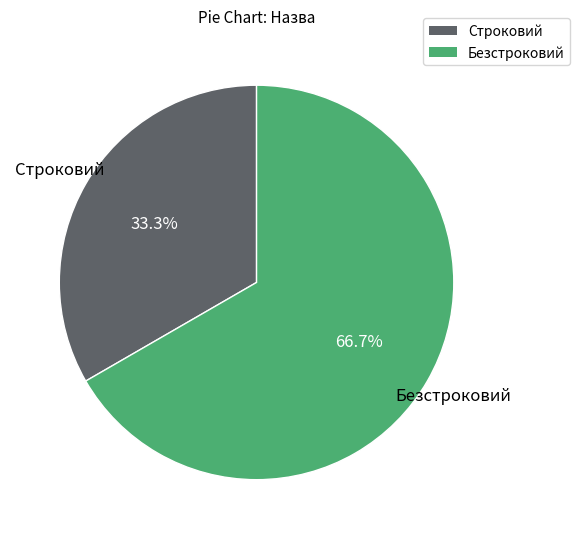

Combined, what portion of the pie is Безстроковий and Строковий?

100.0%